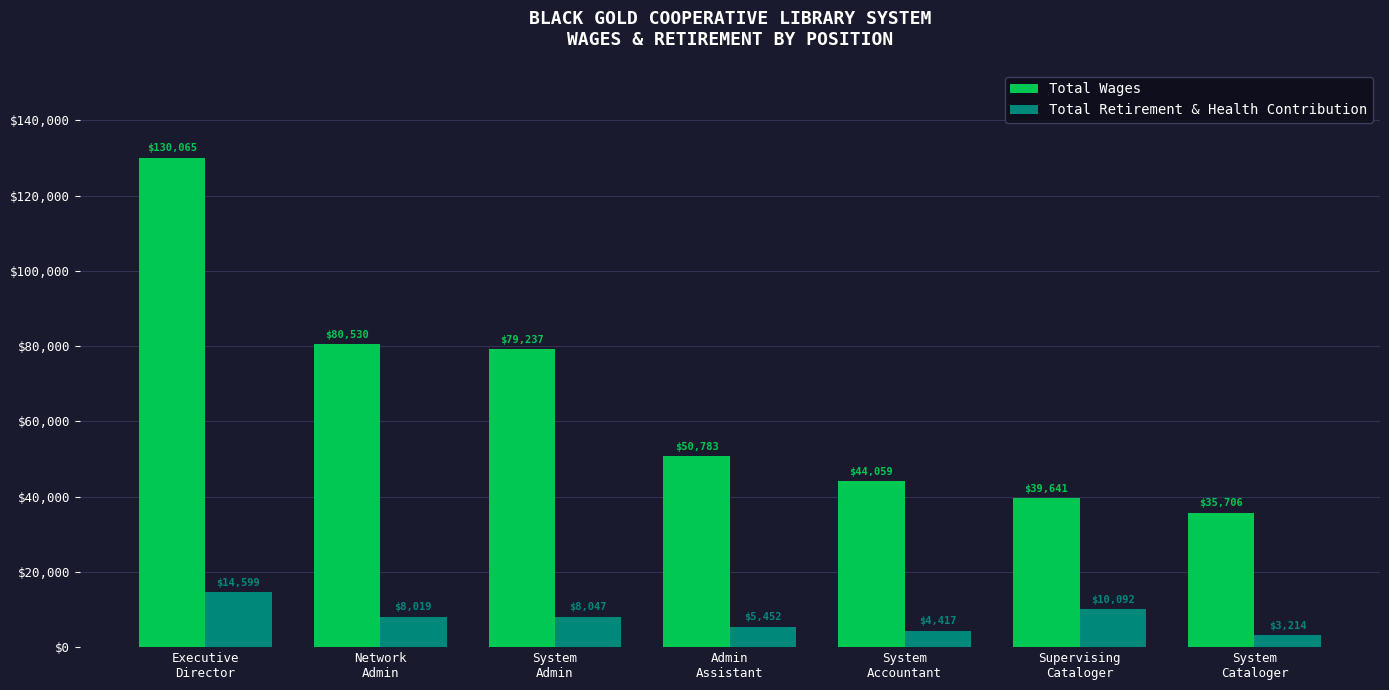

Where is Total Wages nearest to the value 82885?

Network
Admin